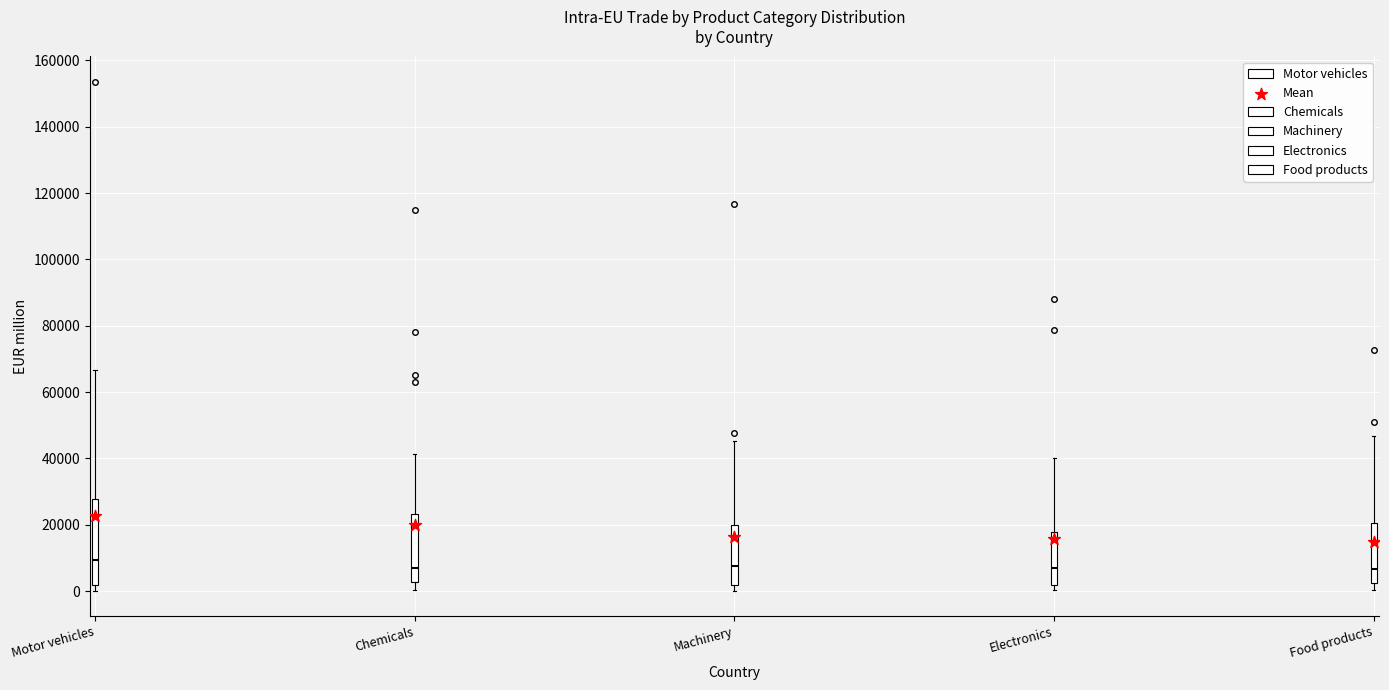

Comparing the boxes themselves (not the whiskers), which one is the tallest?

Motor vehicles